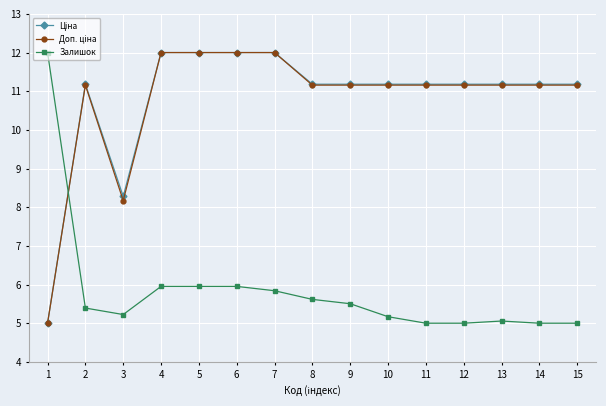

What is the greatest value displayed?

12.0